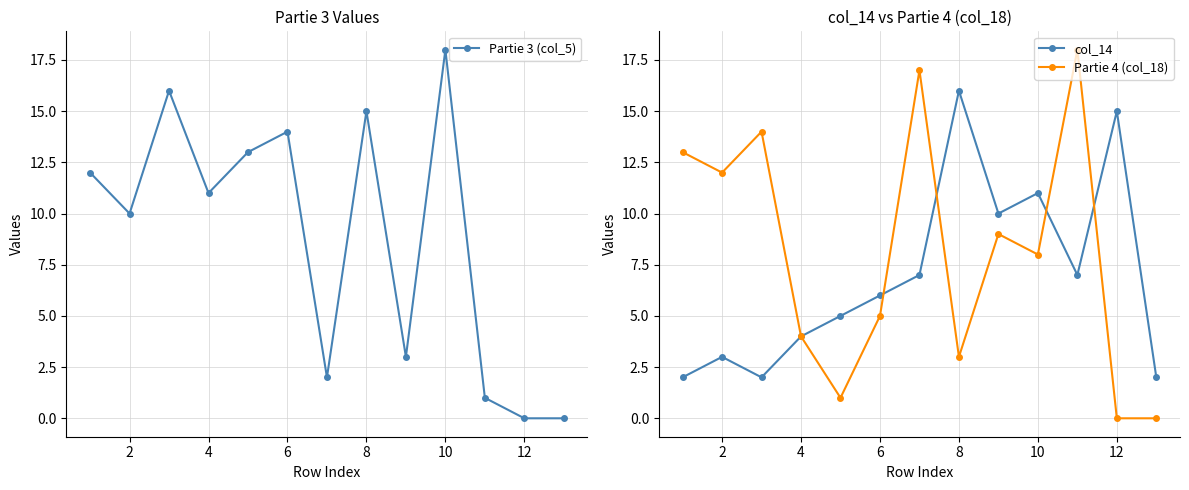

Is it true that Partie 3 (col_5) equals 14 at 6?

True